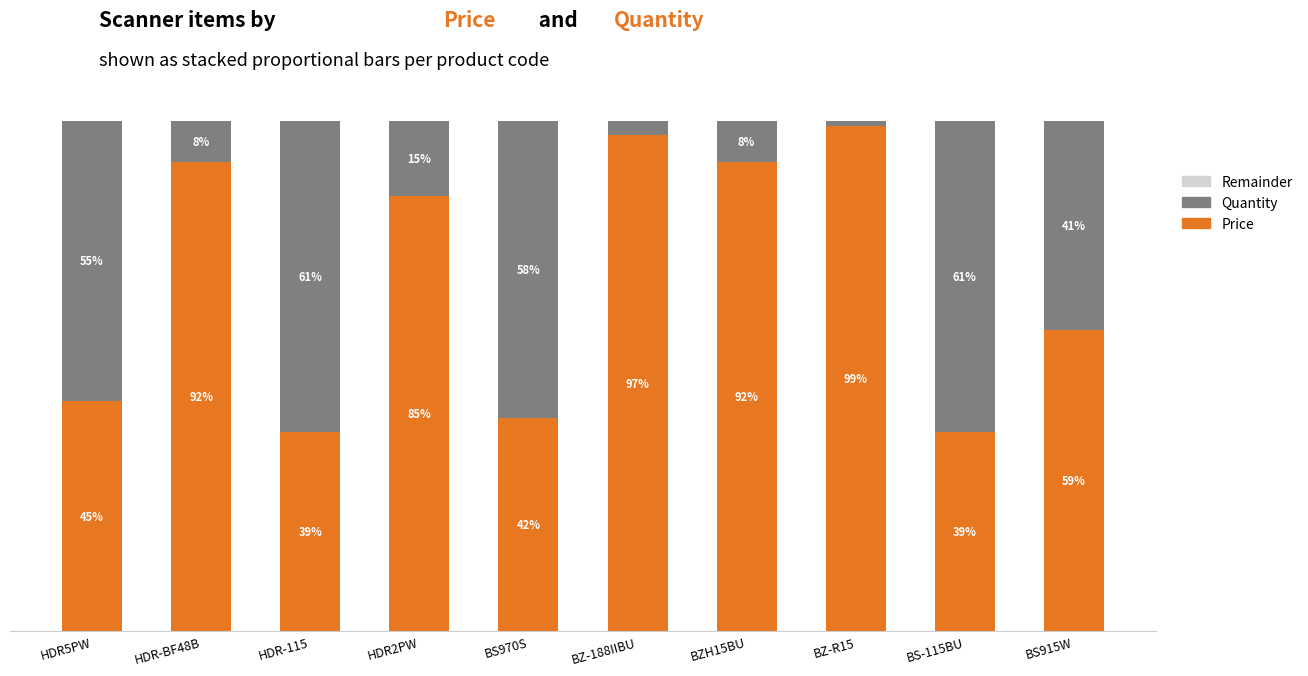

At HDR-115, list the series in order from largest to smallest.

Quantity, Price, Remainder